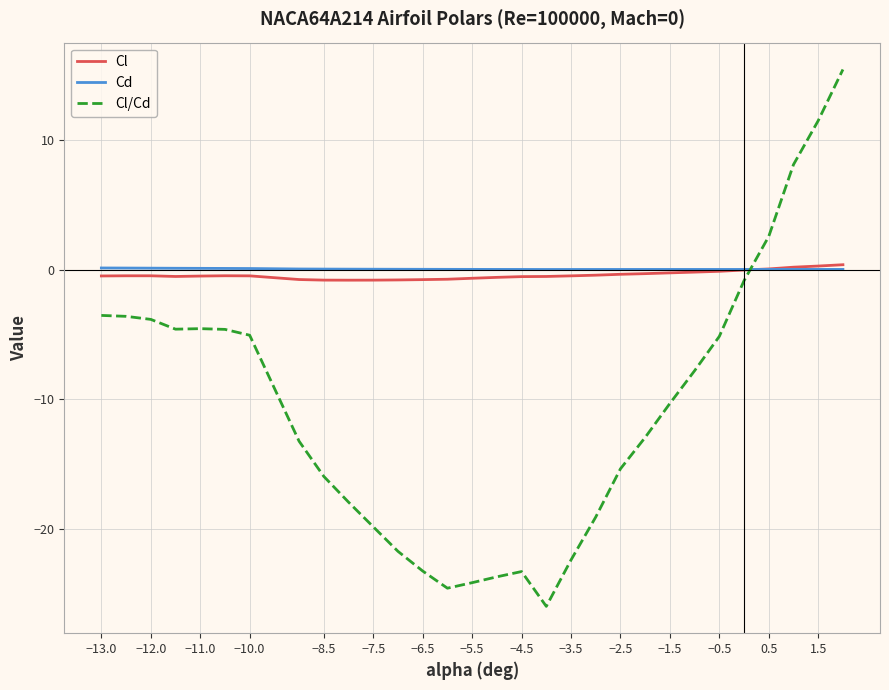

Which series has the widest spread of values?

Cl/Cd